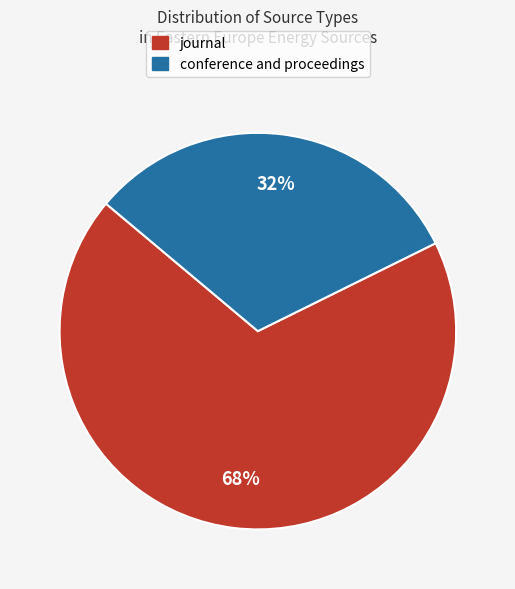

Which slice is the smallest?

conference and proceedings